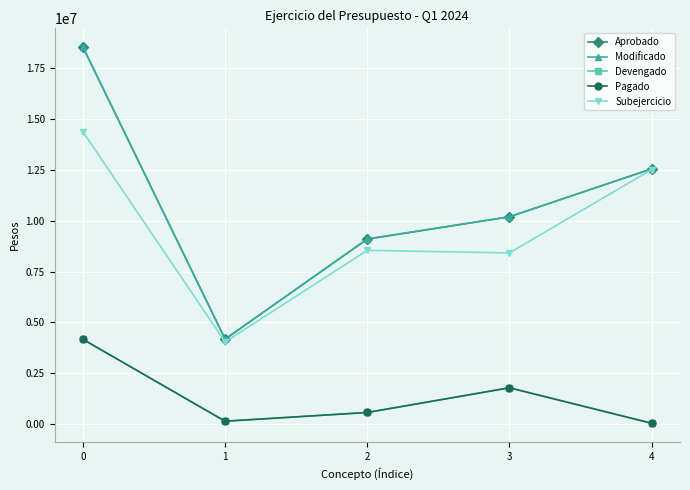

True or false: Subejercicio and Aprobado cross at least once.

False